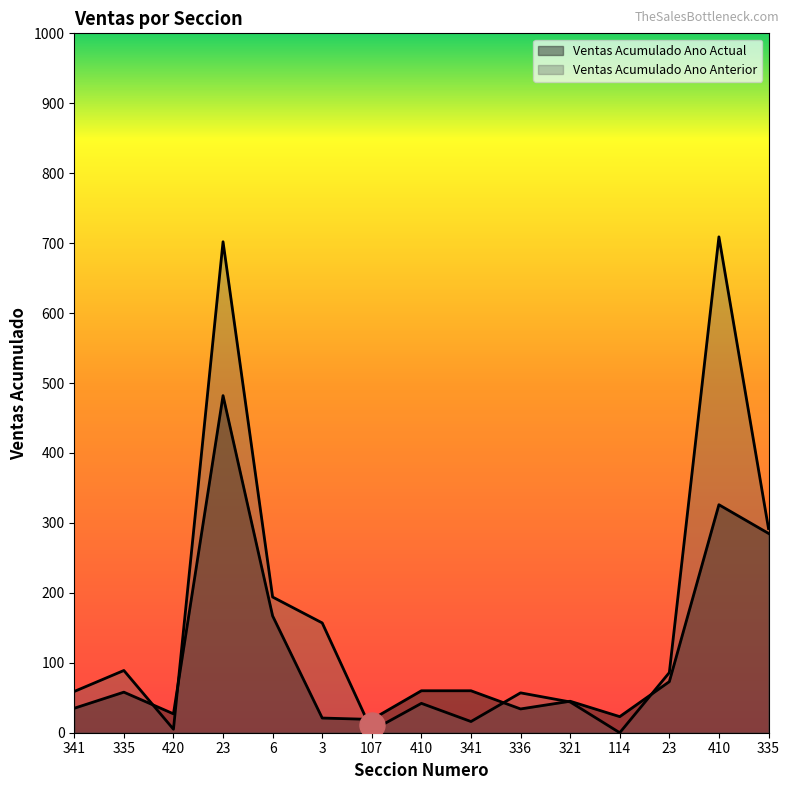

In Ventas Acumulado Ano Actual, how many points are higher than both neighbors (excluding endpoints)?

4